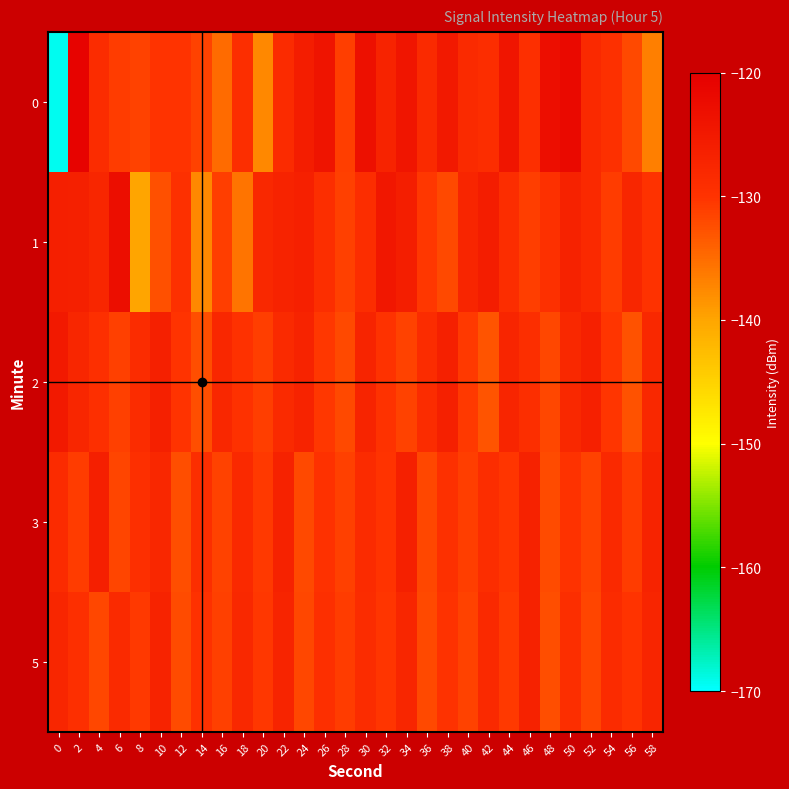

How many series are shown in this chart?

5